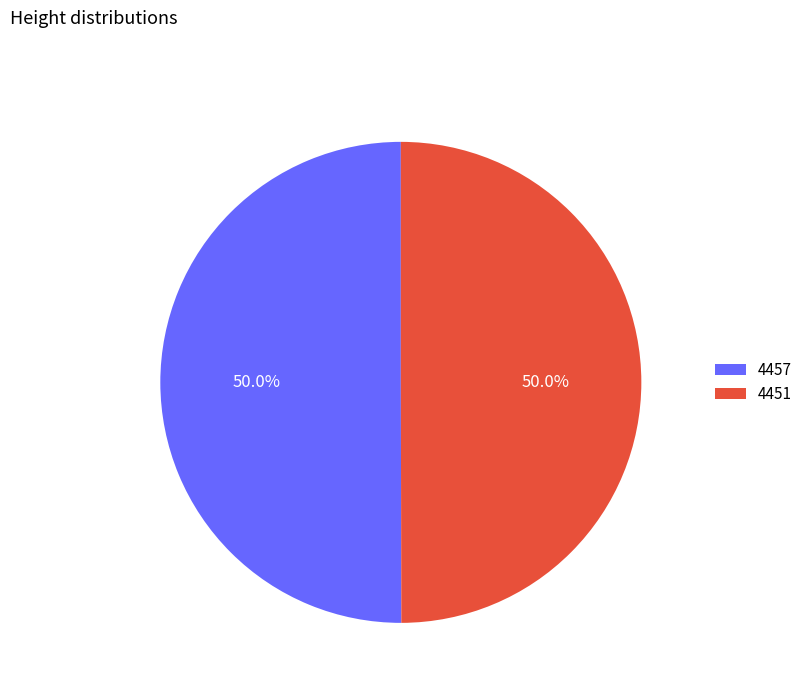

Approximately how many times larger is the value at 4451 compared to 4457?

1.0